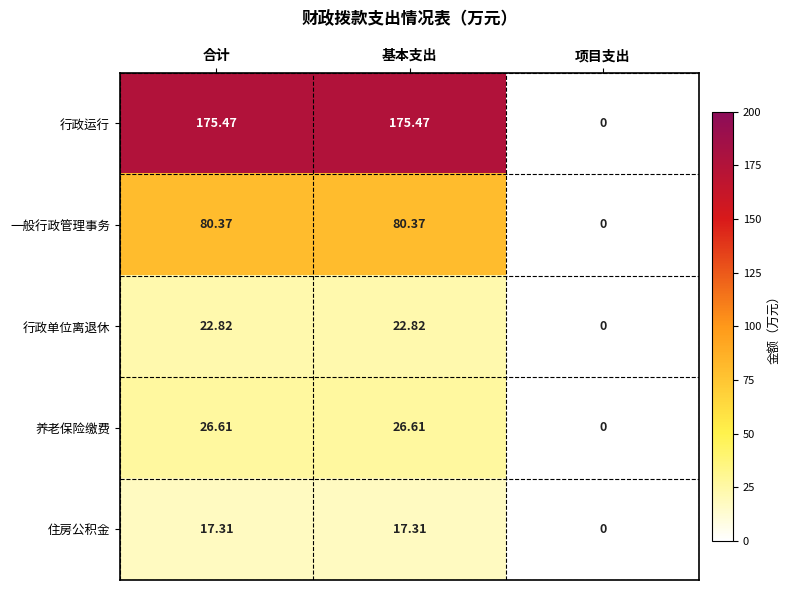

Rank the series at 合计 from lowest to highest value.

住房公积金, 行政单位离退休, 养老保险缴费, 一般行政管理事务, 行政运行